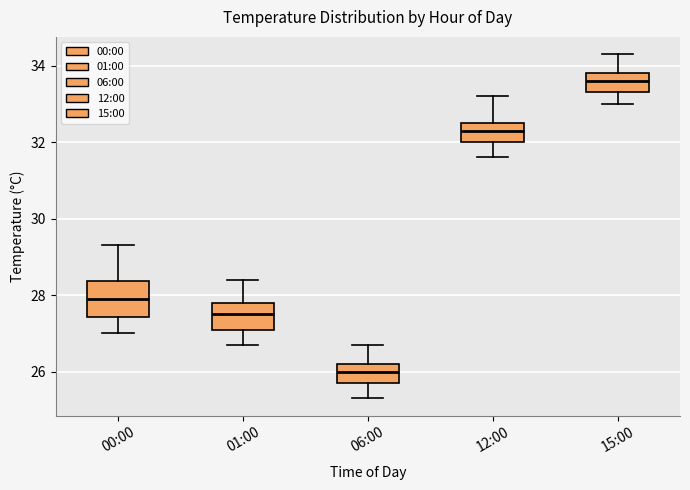

Reading left to right, transcribe this box plot: for each box, give where its median line is, the range the box spans, and where its two whiskers end, as read against the y-axis. The values are not printed on the chart, so give them approximately, as read against the axis.

00:00: median 28.0, box 27.4 to 28.4, whiskers 27.0 to 29.4
01:00: median 27.6, box 27.2 to 27.8, whiskers 26.8 to 28.4
06:00: median 26.0, box 25.8 to 26.2, whiskers 25.4 to 26.8
12:00: median 32.4, box 32.0 to 32.6, whiskers 31.6 to 33.2
15:00: median 33.6, box 33.4 to 33.8, whiskers 33.0 to 34.4